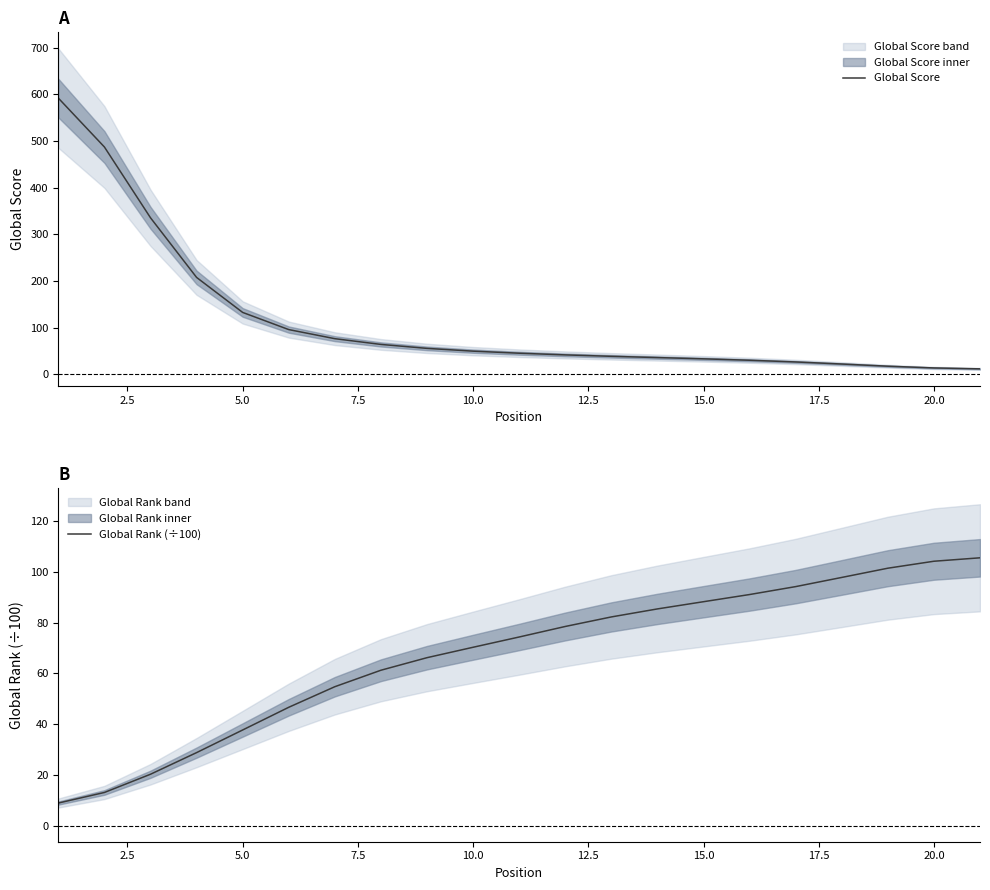

What is the difference between the second highest and second lowest values in the Global Score series?

473.4